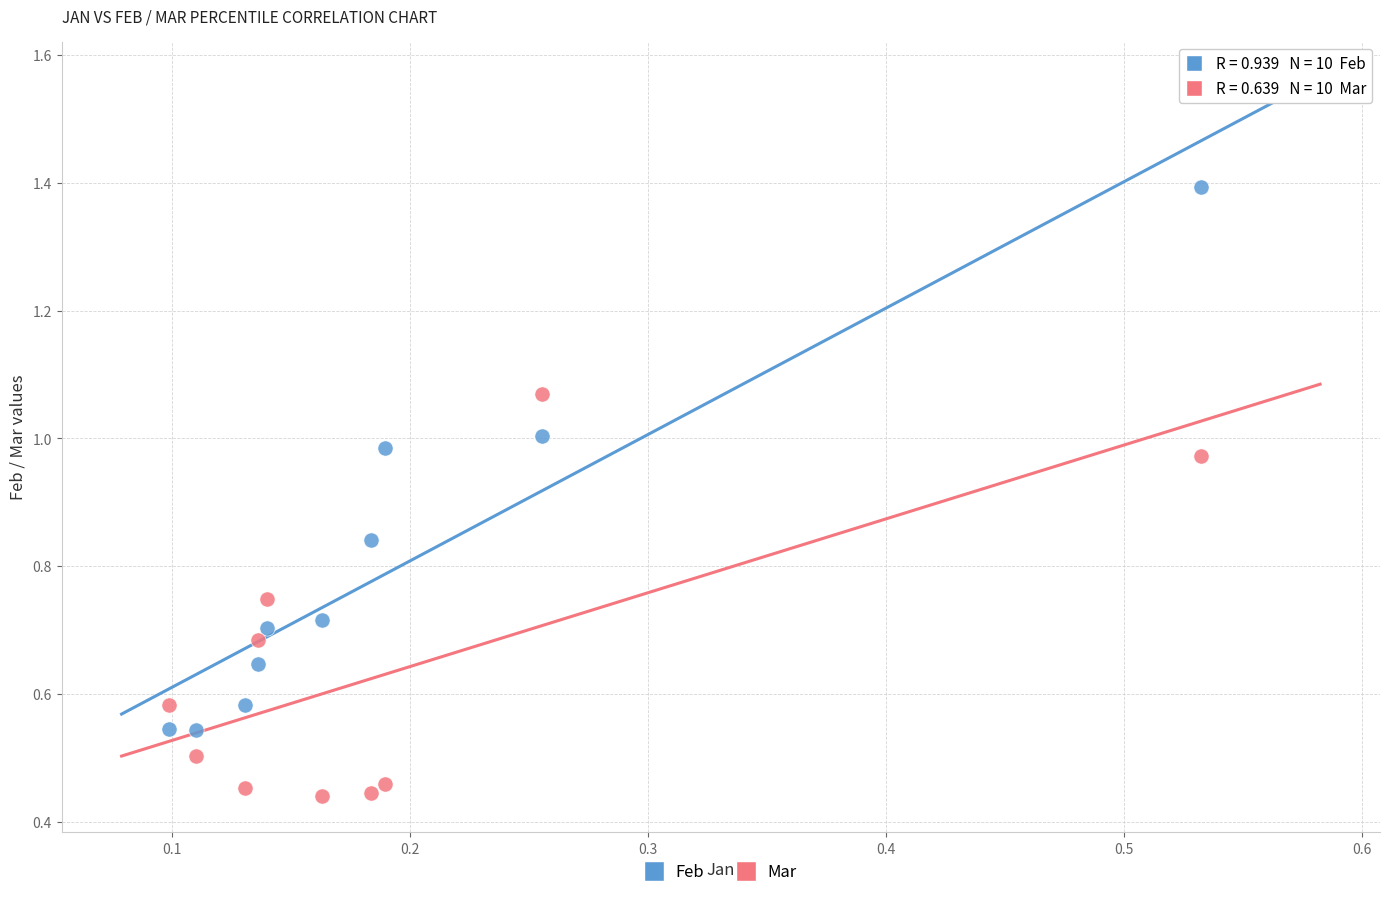

How many points are shown in the scatter plot?

20